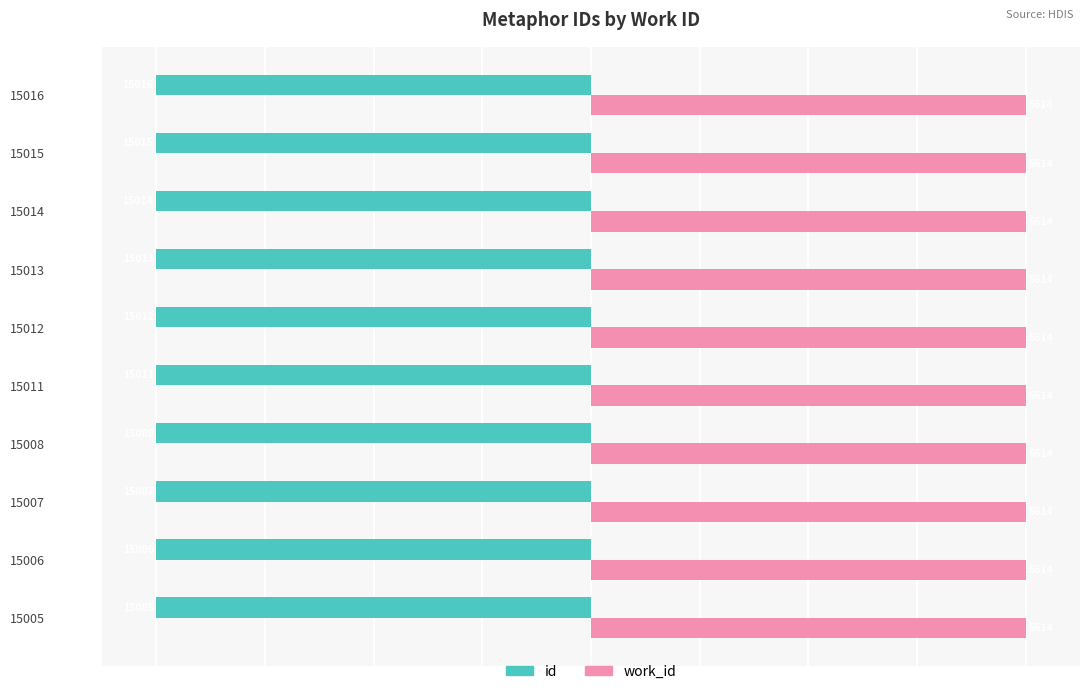

What are all the series names shown in the legend?

id, work_id